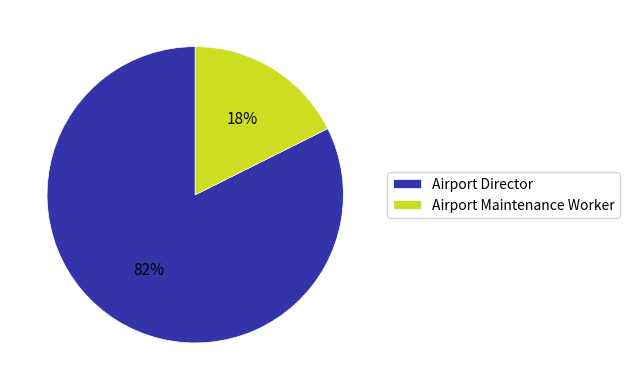

Does Airport Maintenance Worker account for over 50% of the chart?

No